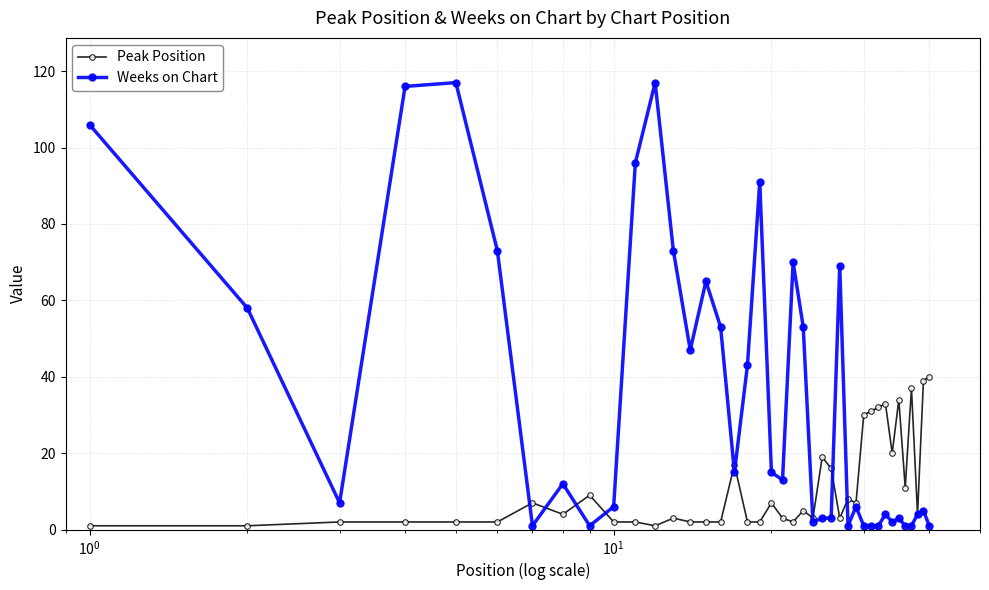

What is the average value of the Weeks on Chart series?

34